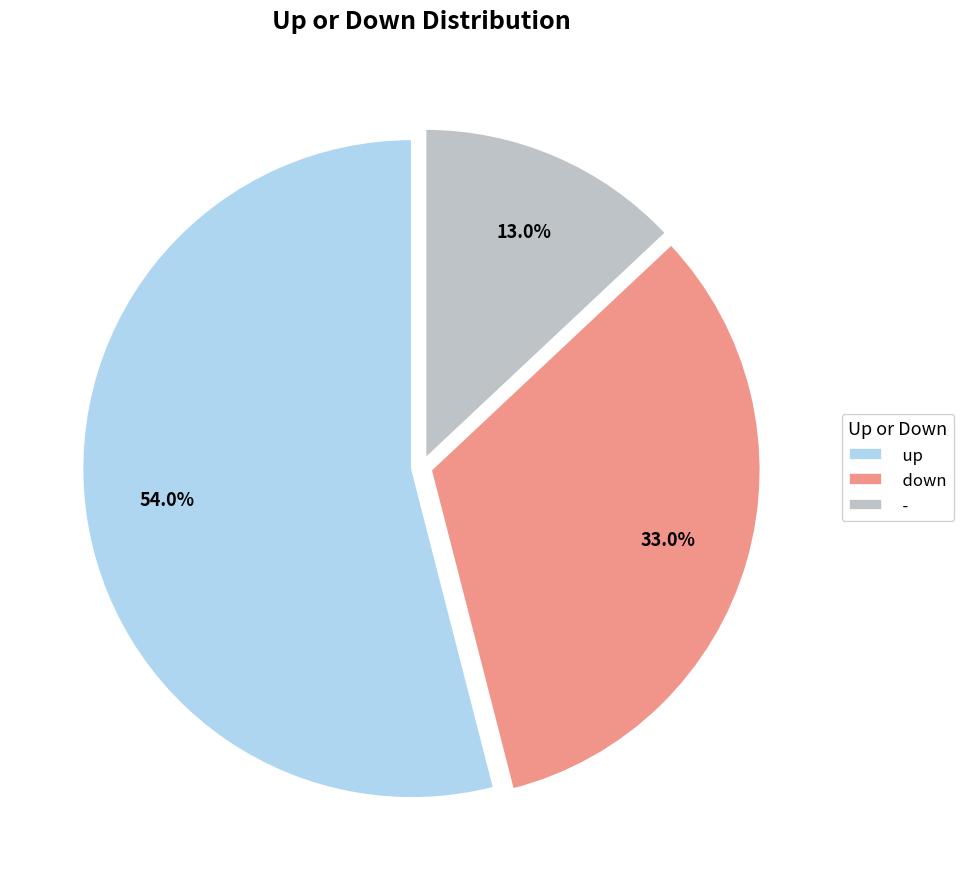

Rank the categories by value from lowest to highest.

-, down, up